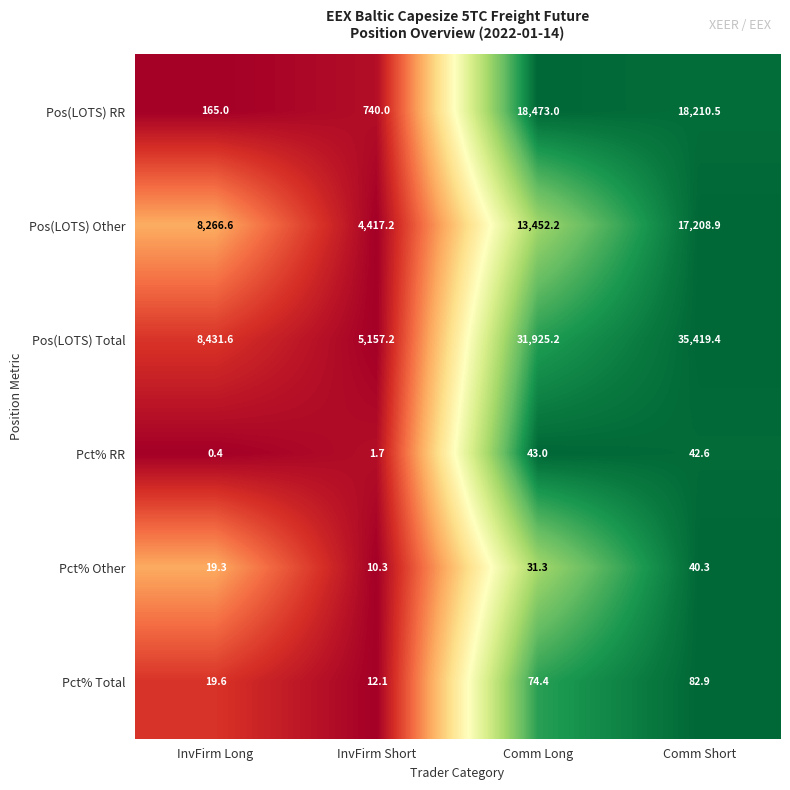

List the series in order of their peak value, highest first.

Pos(LOTS) Total, Pos(LOTS) RR, Pos(LOTS) Other, Pct% Total, Pct% RR, Pct% Other